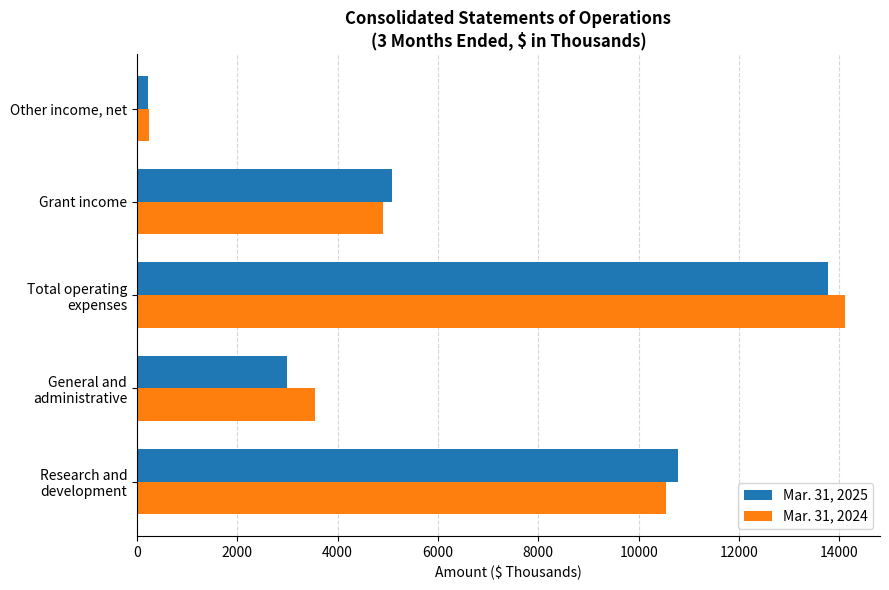

What is the smallest value displayed?

214